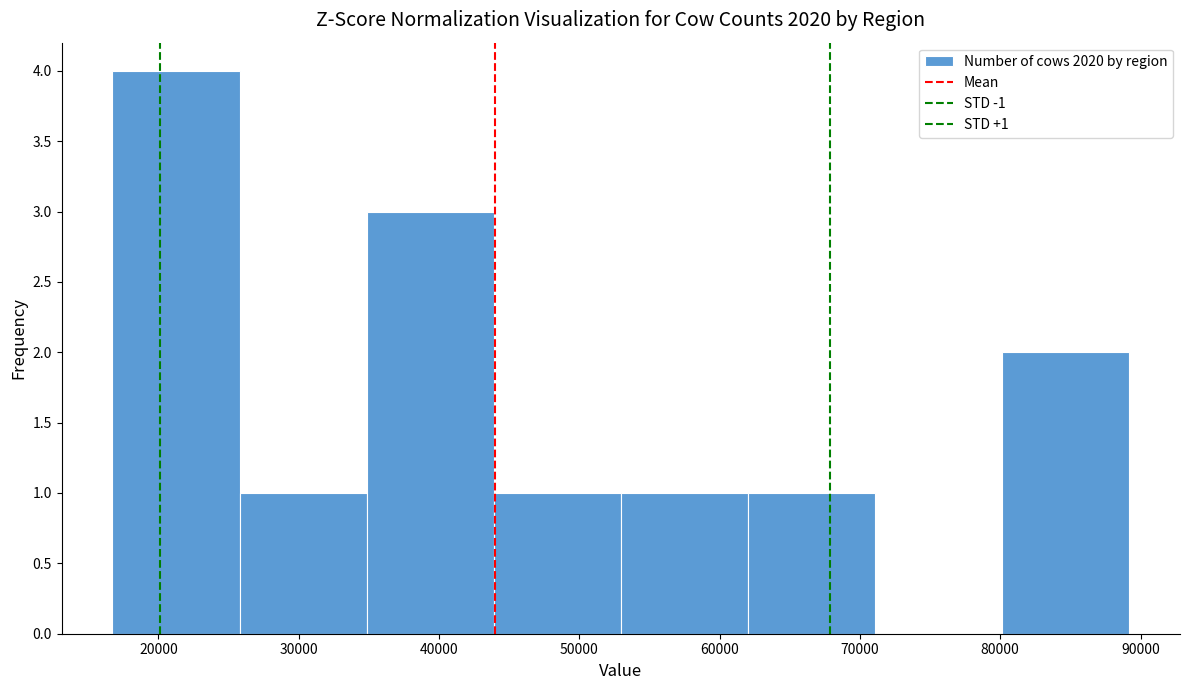

Over which range of the x-axis is the bar tallest?

17000 to 26000